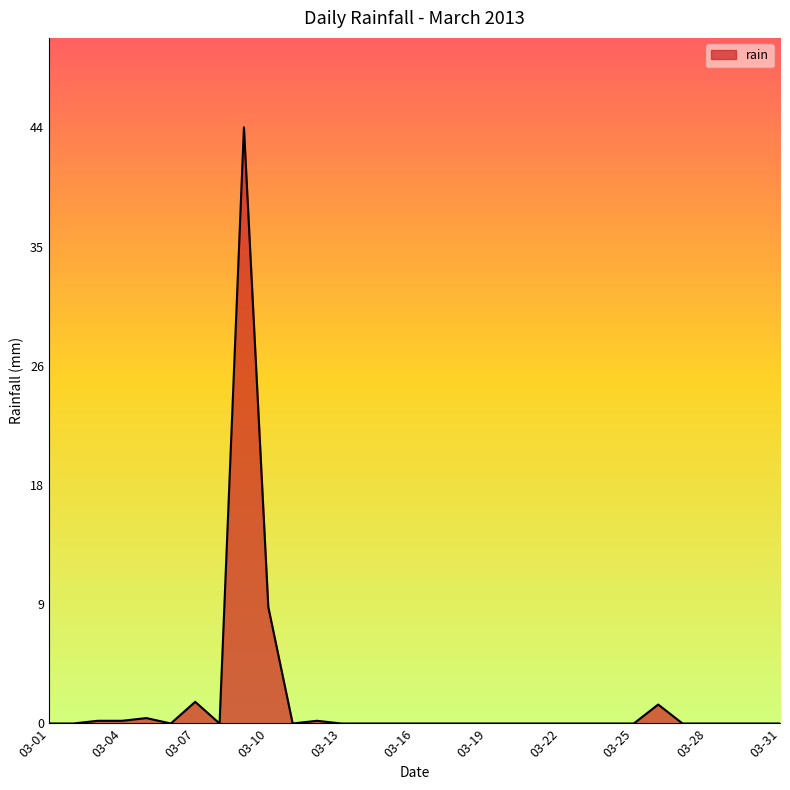

How many lines are shown in the chart?

1